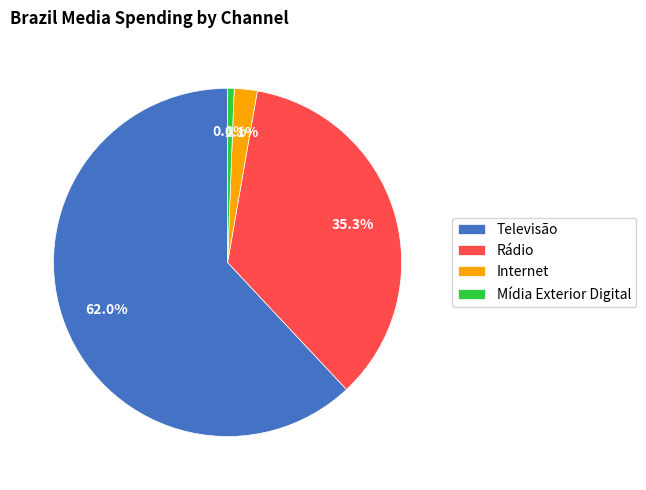

Which has a higher value, Mídia Exterior Digital or Internet?

Internet